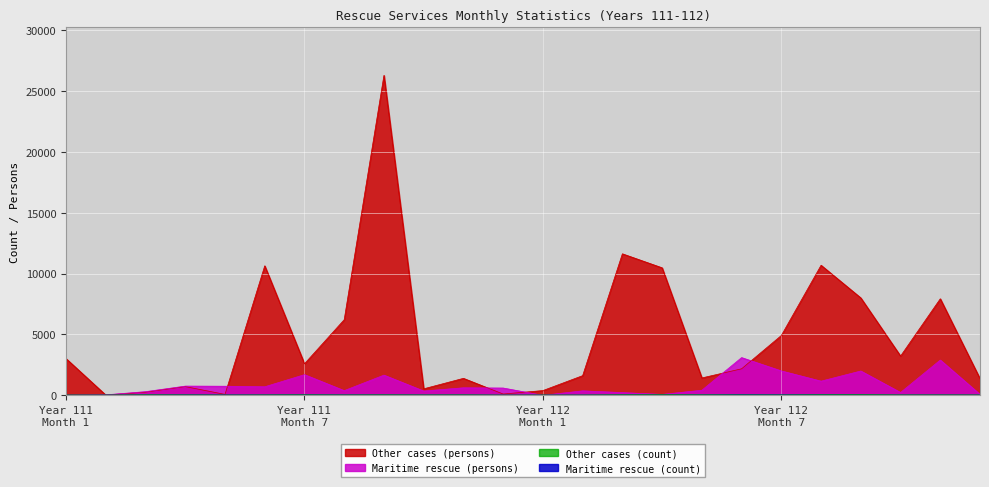

What is the greatest value displayed?

26268